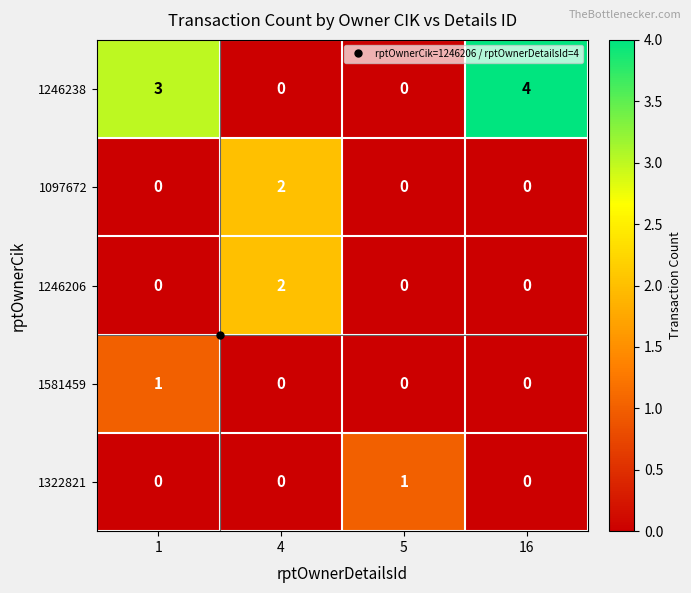

What is the total value across all series at 16?

4